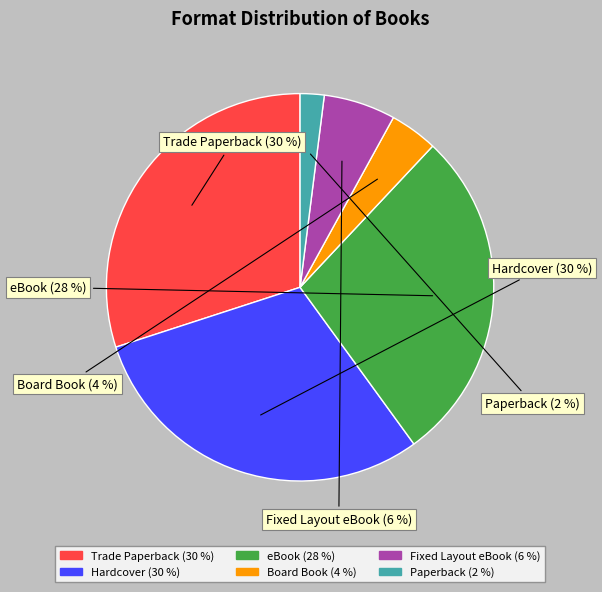

How many segments does this pie chart have?

6